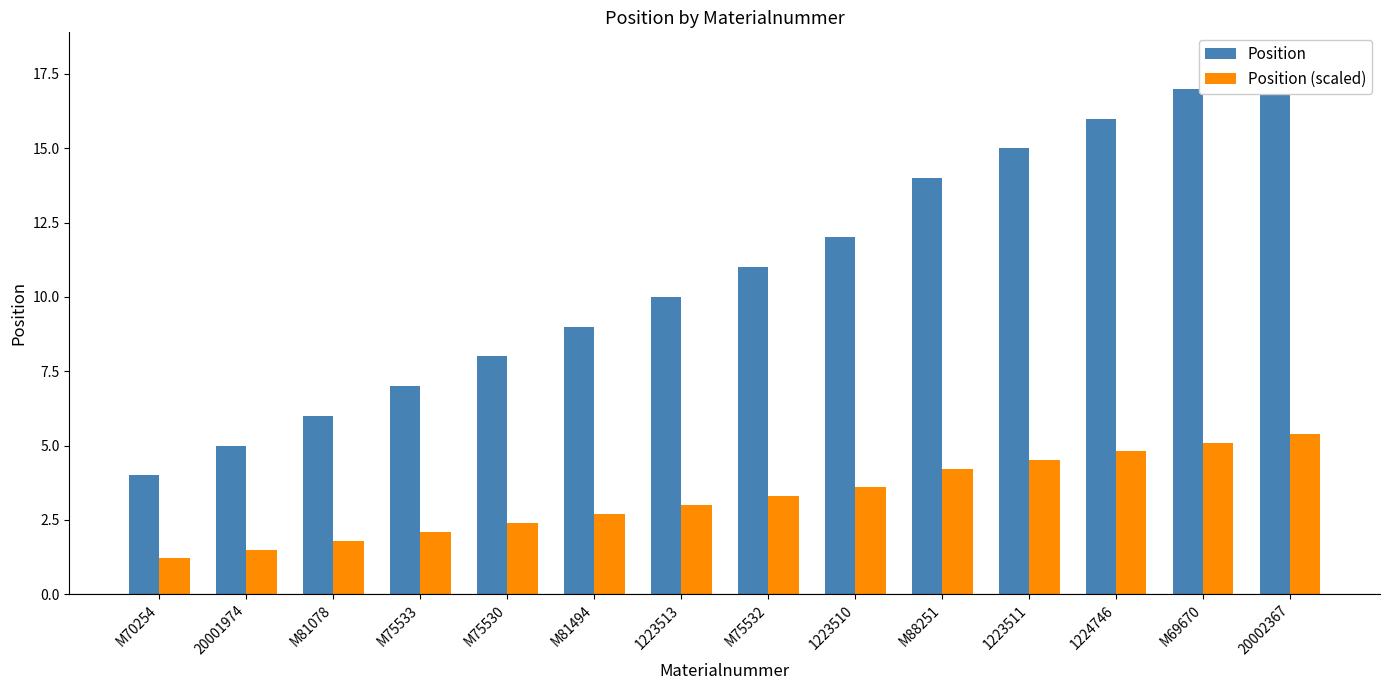

The value of Position at M69670 is 17.0. True or false?

True